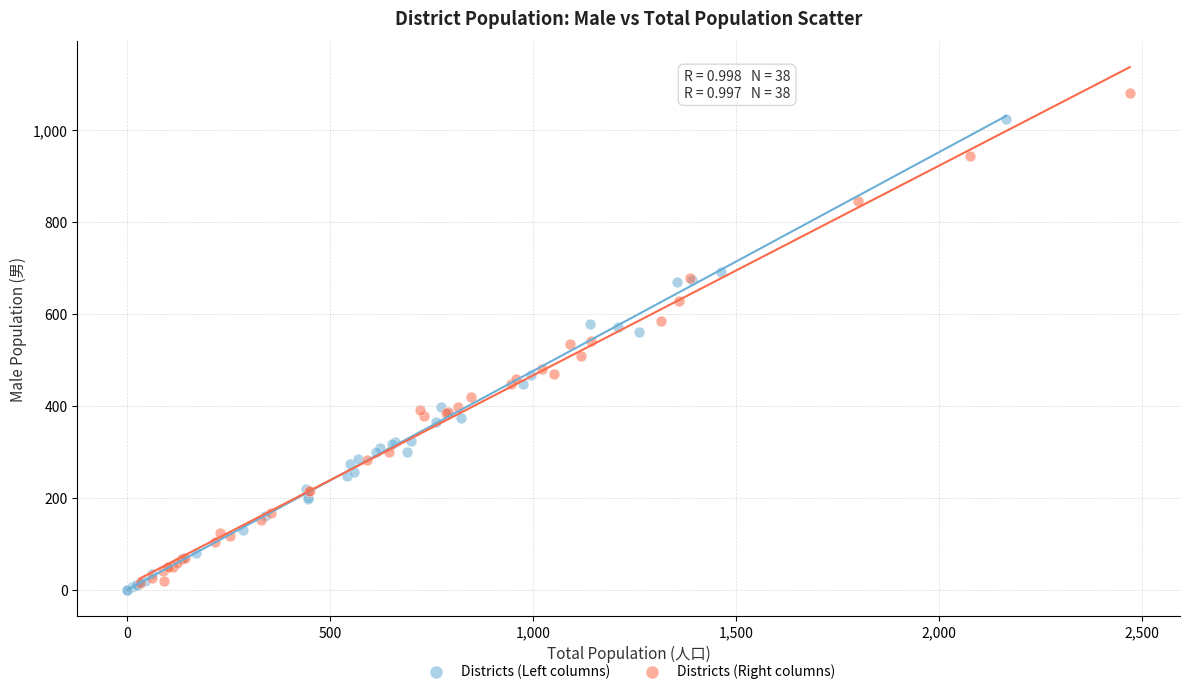

Which series contains the highest Y value?

Districts (Right columns)